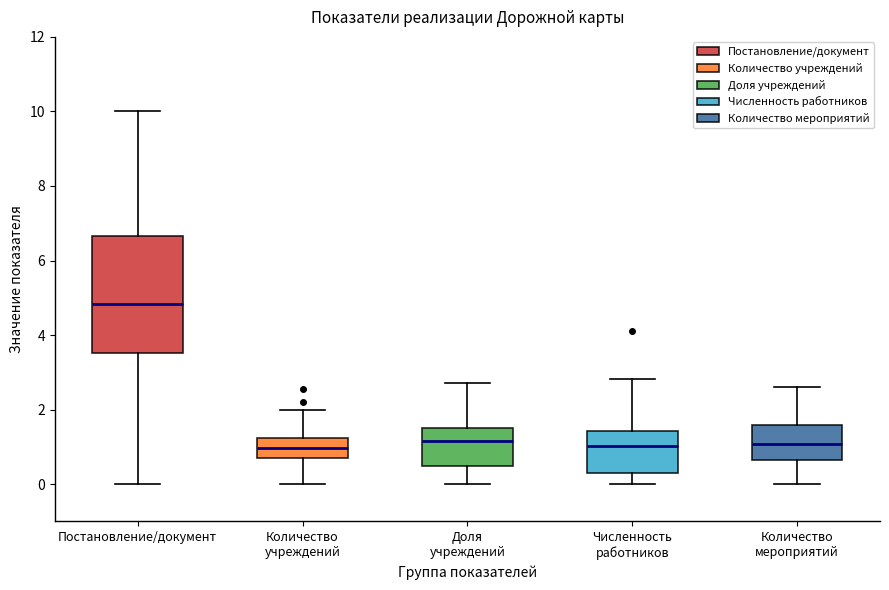

Reading left to right, read every box against the y-axis: the position of its median line, the range the box covers, and the ends of its whiskers. The values are not printed on the chart, so give them approximately, as read against the axis.

Постановление/документ: median 4.8, box 3.6 to 6.6, whiskers 0.0 to 10.0
Количество учреждений: median 1.0, box 0.6 to 1.2, whiskers 0.0 to 2.0
Доля учреждений: median 1.2, box 0.4 to 1.4, whiskers 0.0 to 2.8
Численность работников: median 1.0, box 0.4 to 1.4, whiskers 0.0 to 2.8
Количество мероприятий: median 1.0, box 0.6 to 1.6, whiskers 0.0 to 2.6